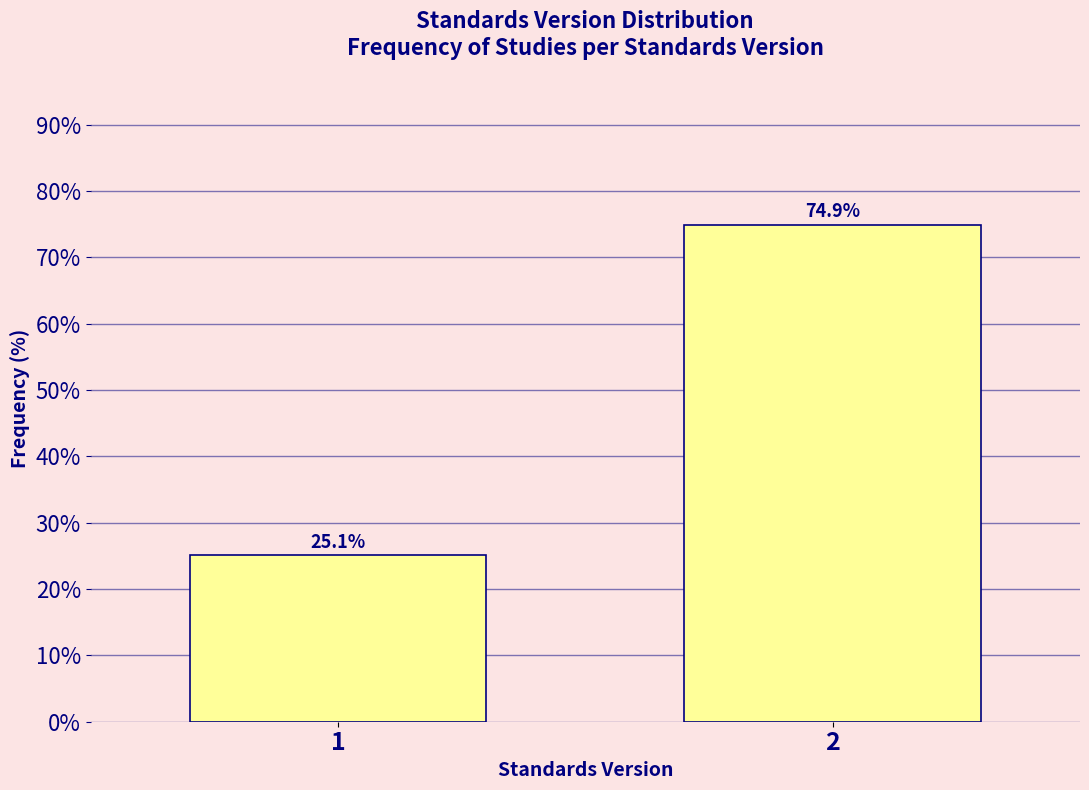

Reading left to right, extract all data points from this chart.

1=25.1	2=74.9